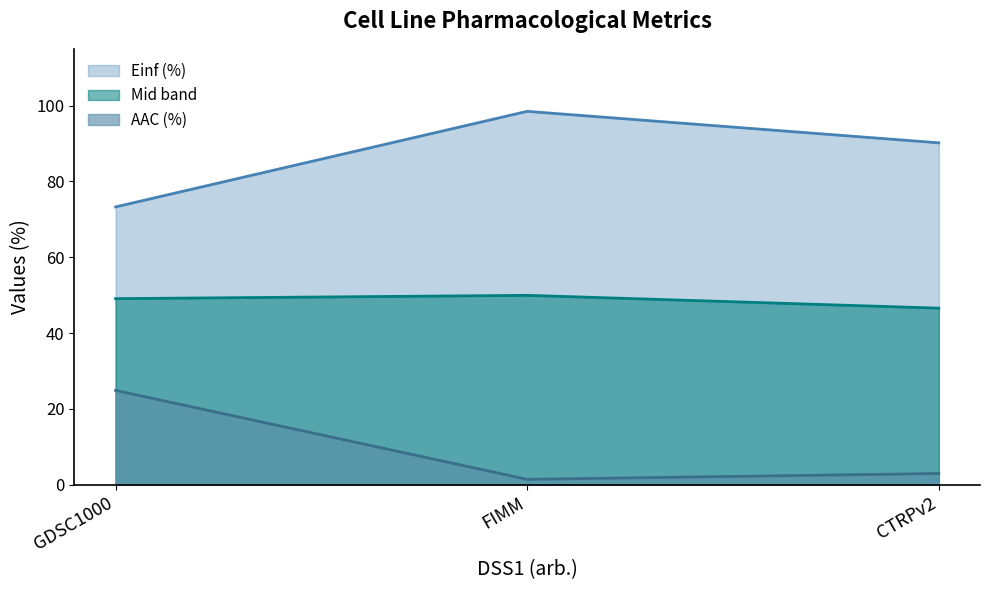

Reading left to right, list all the values displayed in this chart.

Einf (%): GDSC1000=73.3	FIMM=98.5	CTRPv2=90.2
Mid band: GDSC1000=49.1	FIMM=49.9	CTRPv2=46.6
AAC (%): GDSC1000=24.9	FIMM=1.4	CTRPv2=2.9